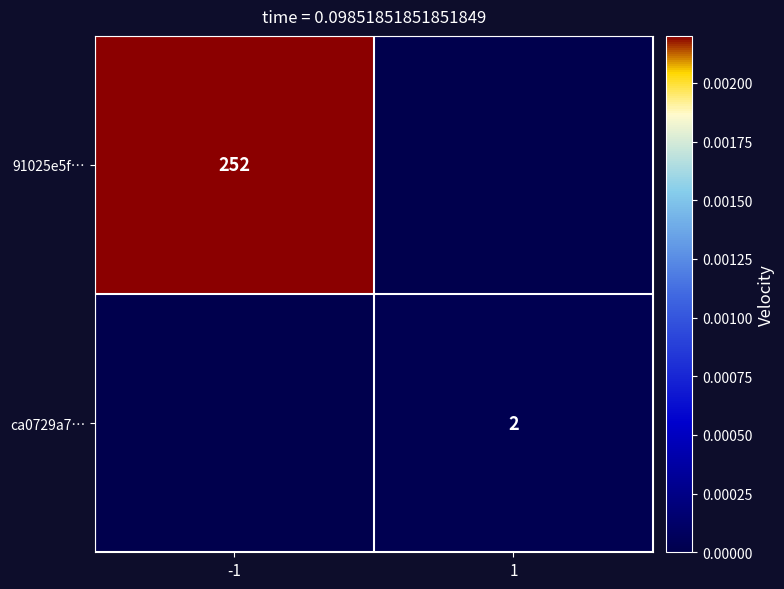

True or false: ca0729a7… has a value of 1 at 1.

False